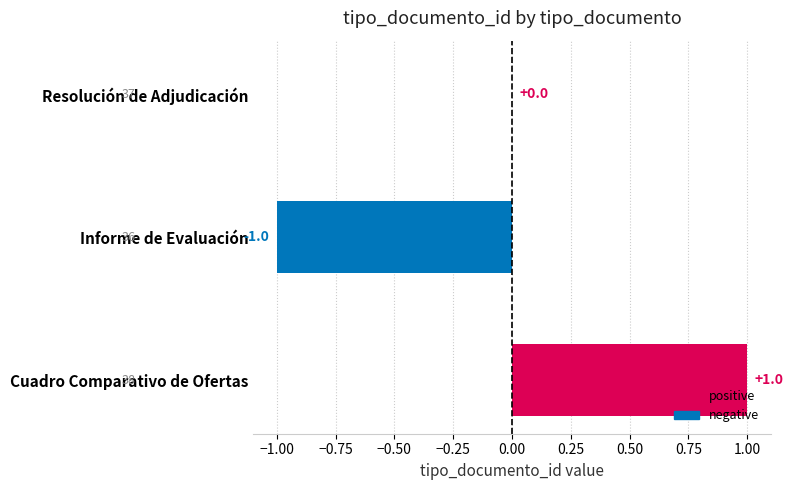

Between Resolución de Adjudicación and Informe de Evaluación, which is larger?

Resolución de Adjudicación